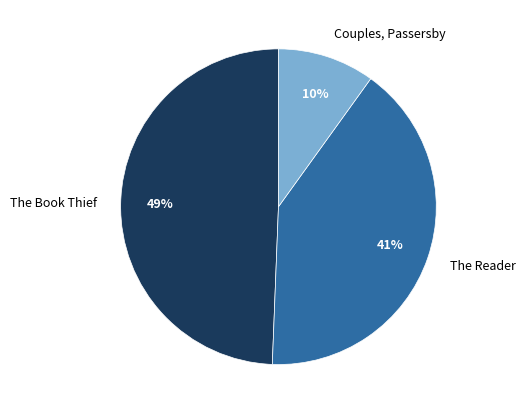

How many slices are in this pie chart?

3